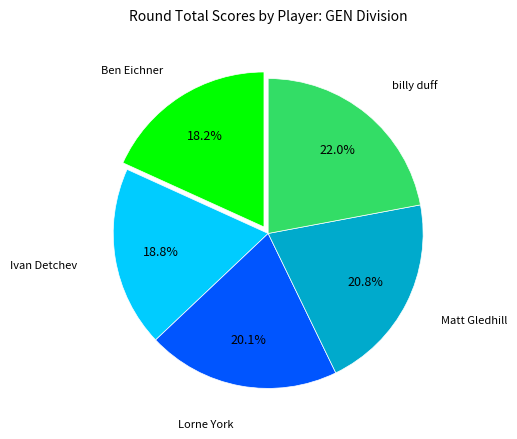

Combined, what portion of the pie is Ben Eichner and Matt Gledhill?

39.0%